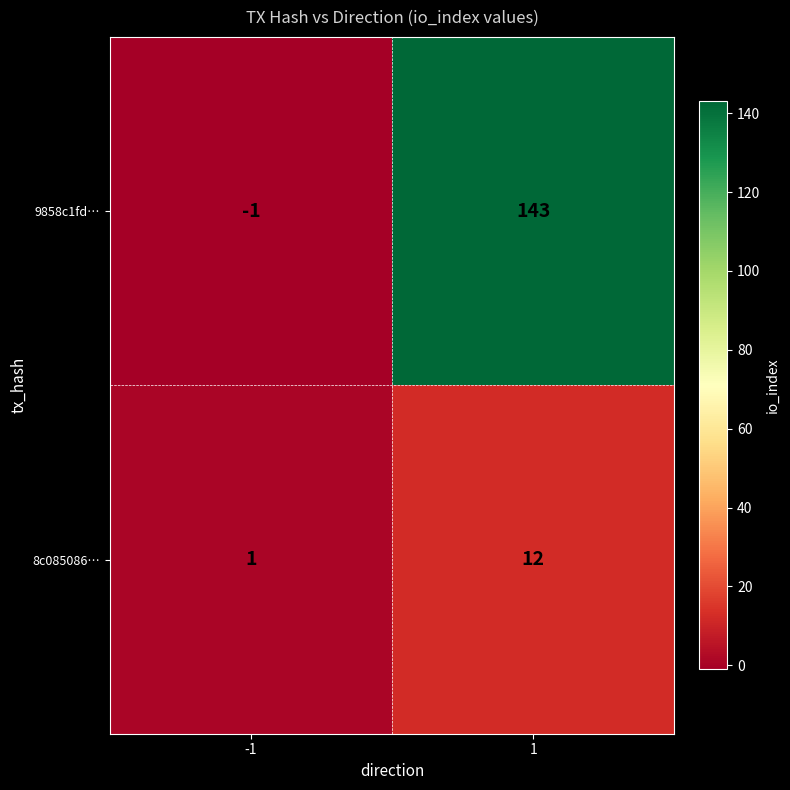

Rank the series by their average value, from lowest to highest.

8c085086…, 9858c1fd…